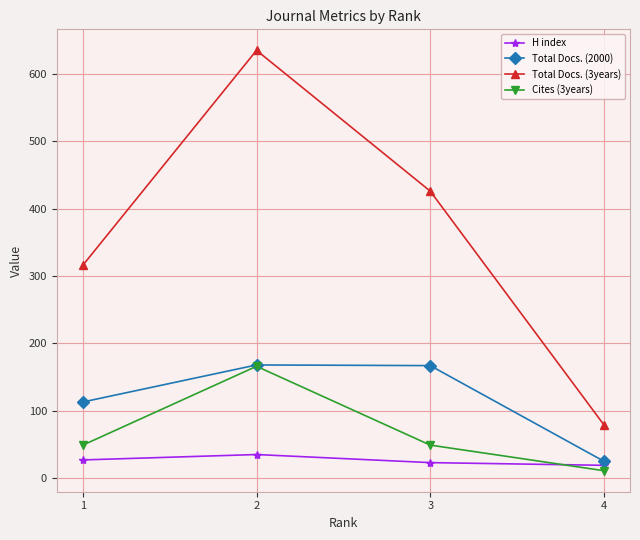

What is the value of the Cites (3years) point at the 1st from the left?

49